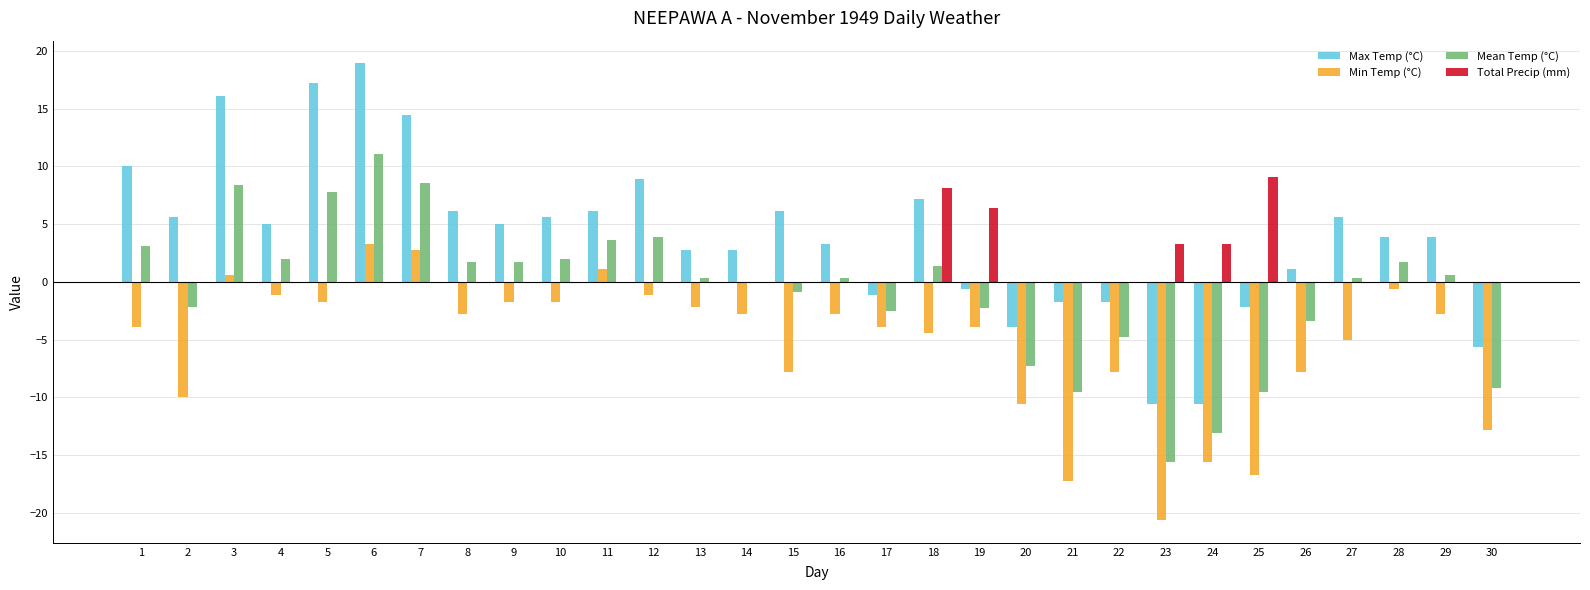

Between 6 and 14, which series saw the biggest shift?

Max Temp (°C)